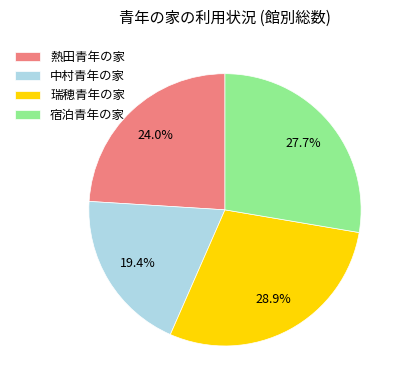

To the nearest percent, what is the average slice percentage?

25%